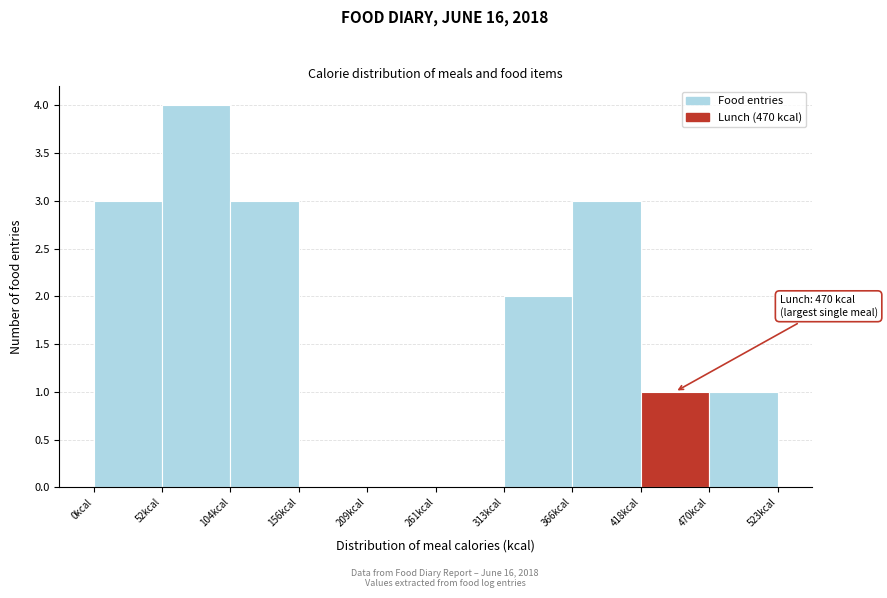

Over which range of the x-axis is the bar tallest?

50 to 100